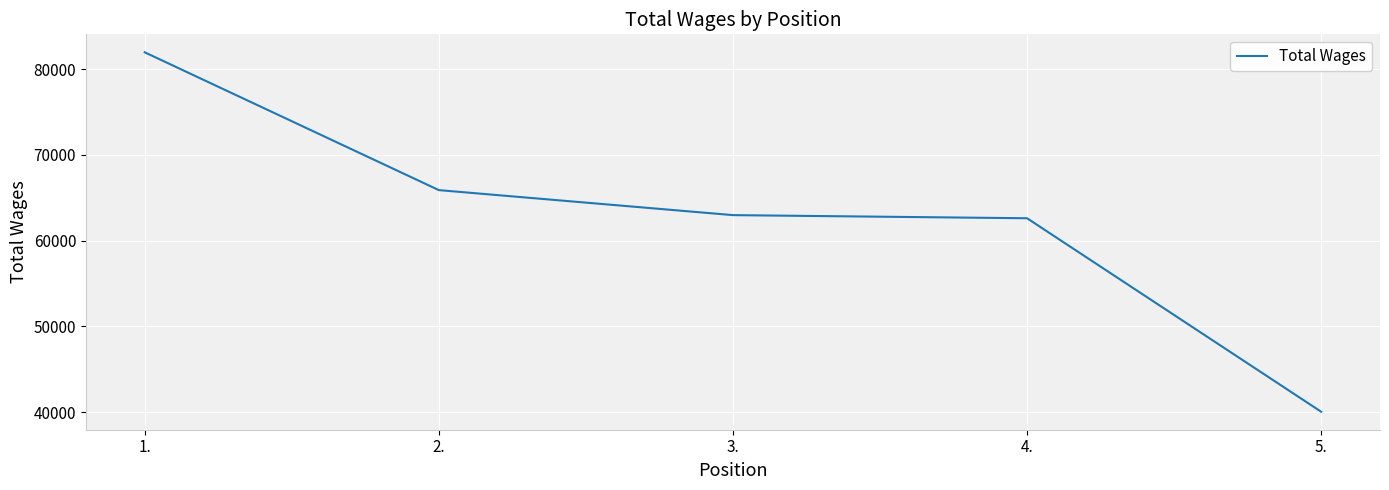

True or false: the data has more than 1 interior local peaks.

False